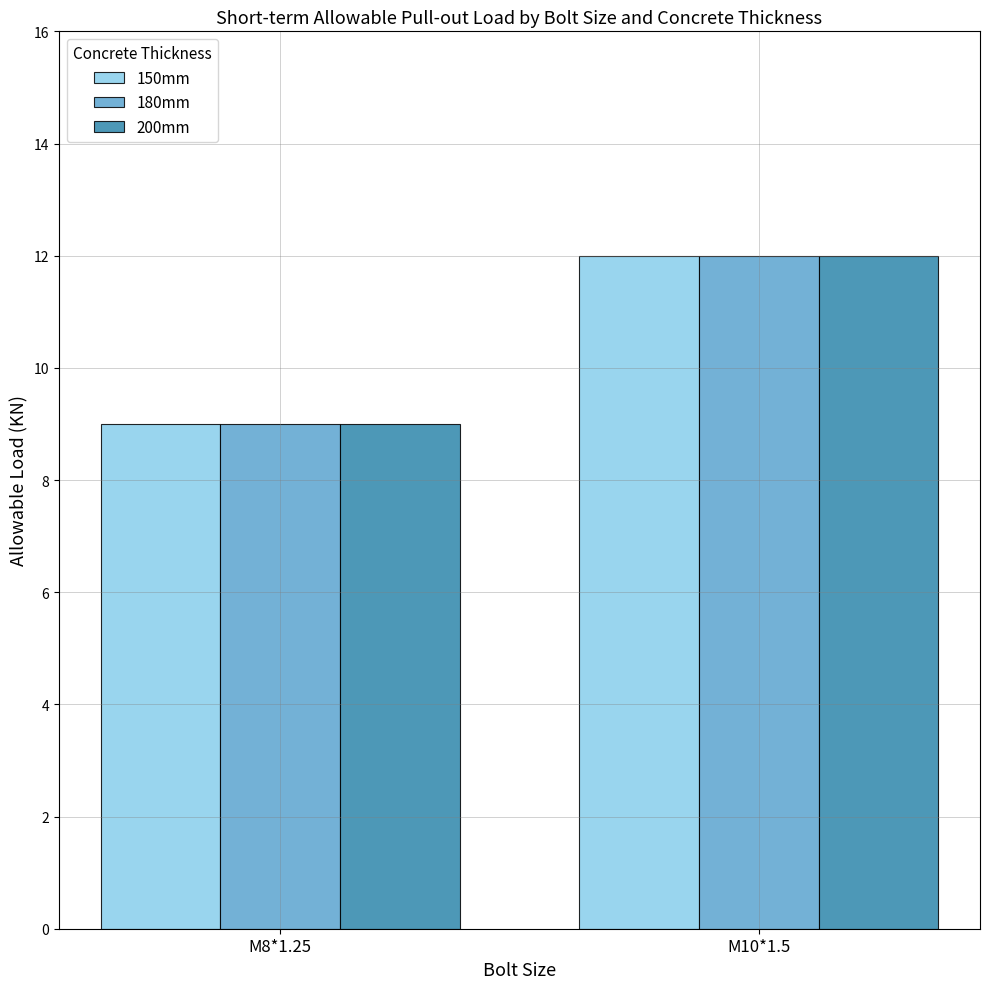

What is the label of the 1st bar from the right?

M10*1.5